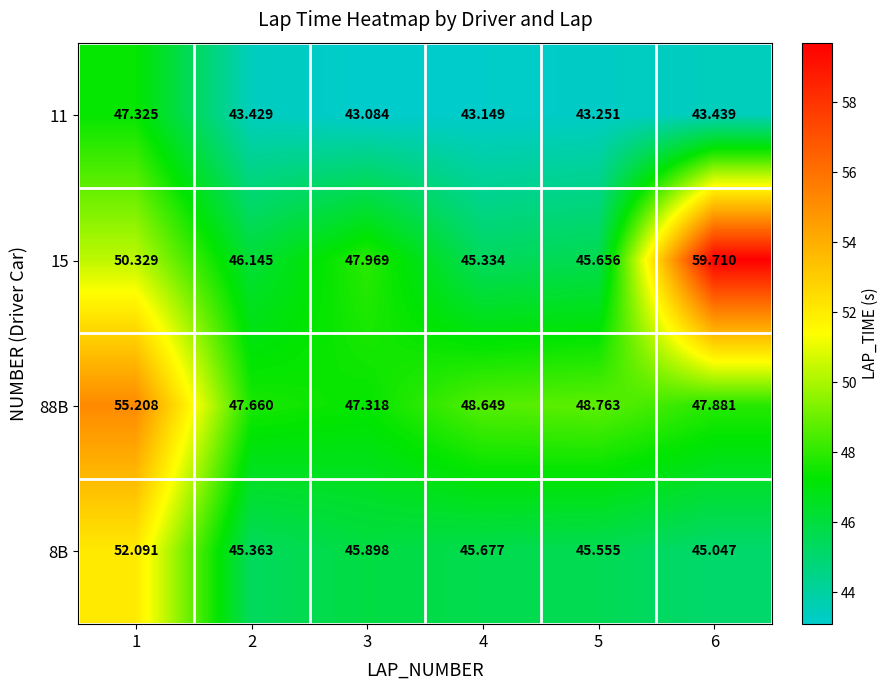

Is the value of 11 at 6 greater than the value of 88B at 5?

No